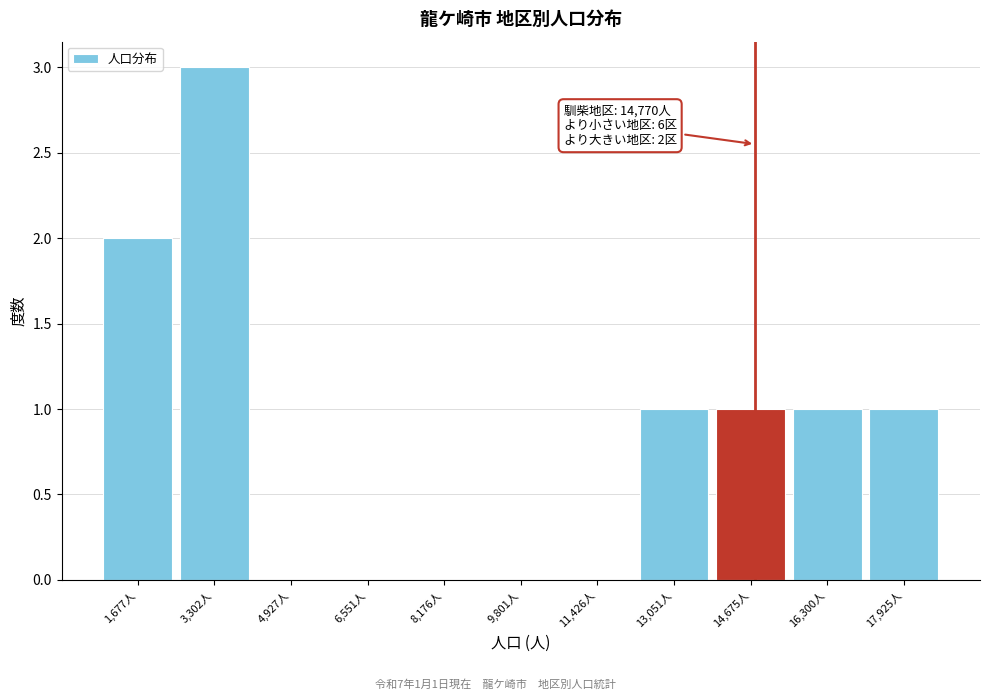

Over which range of the x-axis is the bar tallest?

2400 to 4200